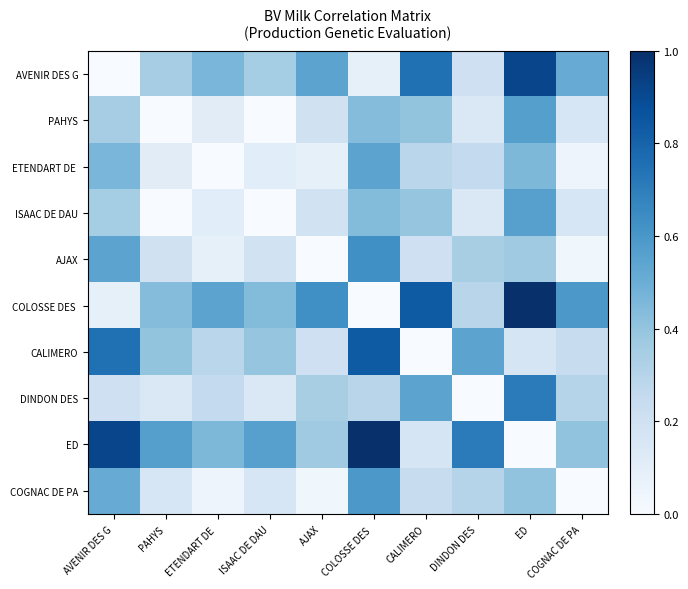

Which series has the largest total across all categories?

ED